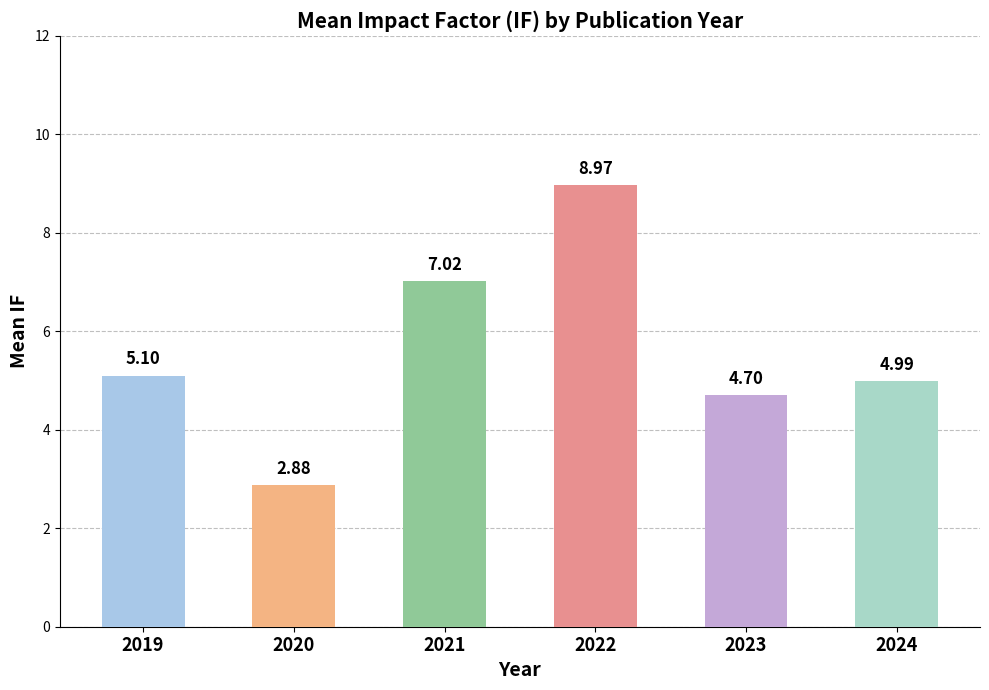

Are the bars horizontal?

No